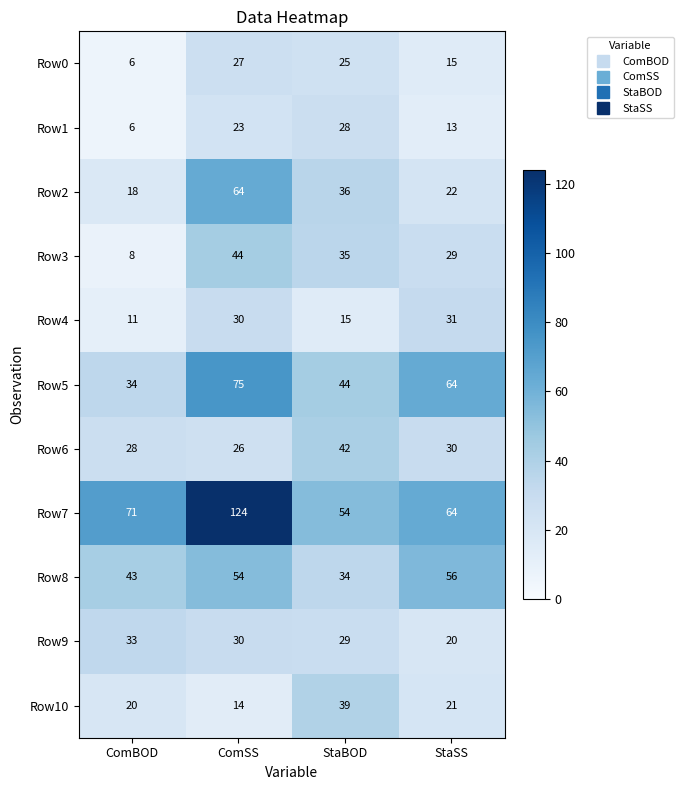

What is the total value across all series at StaBOD?

381